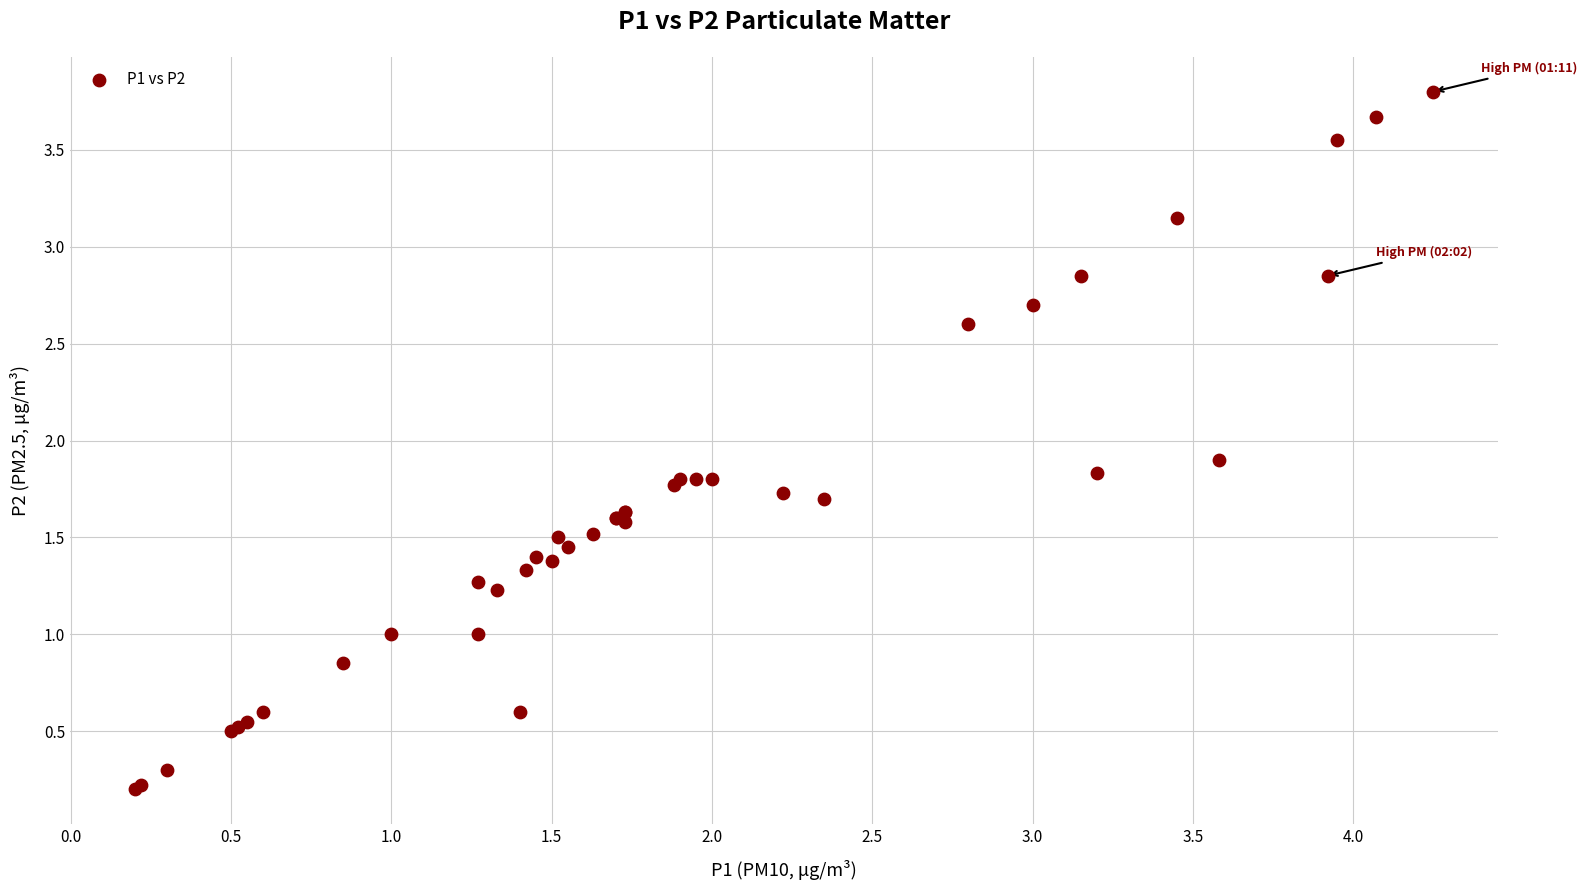

What Y value in the scatter plot is closest to 2?

1.9